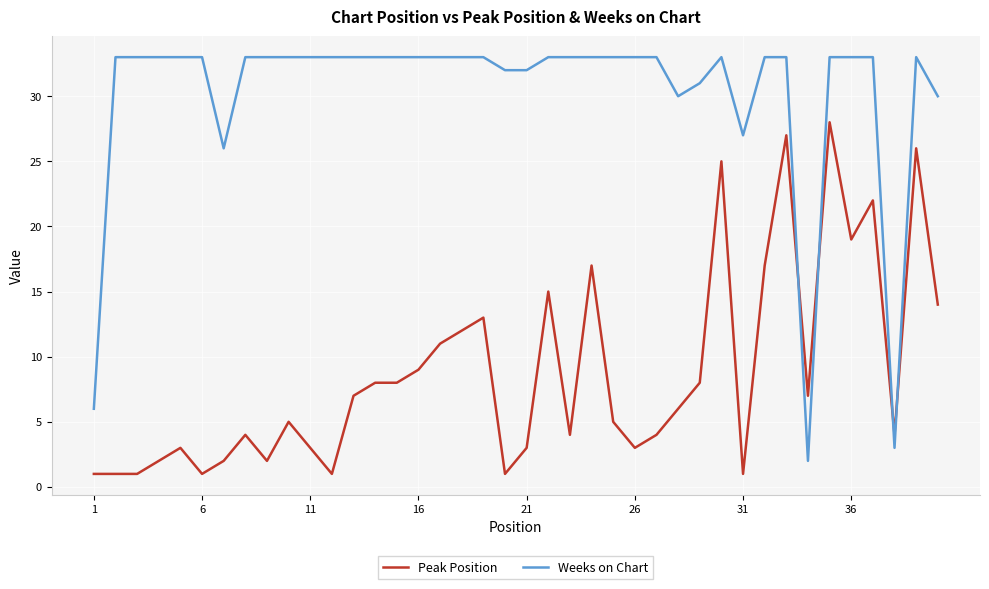

What is the difference between the second highest and second lowest values in the Peak Position series?

26